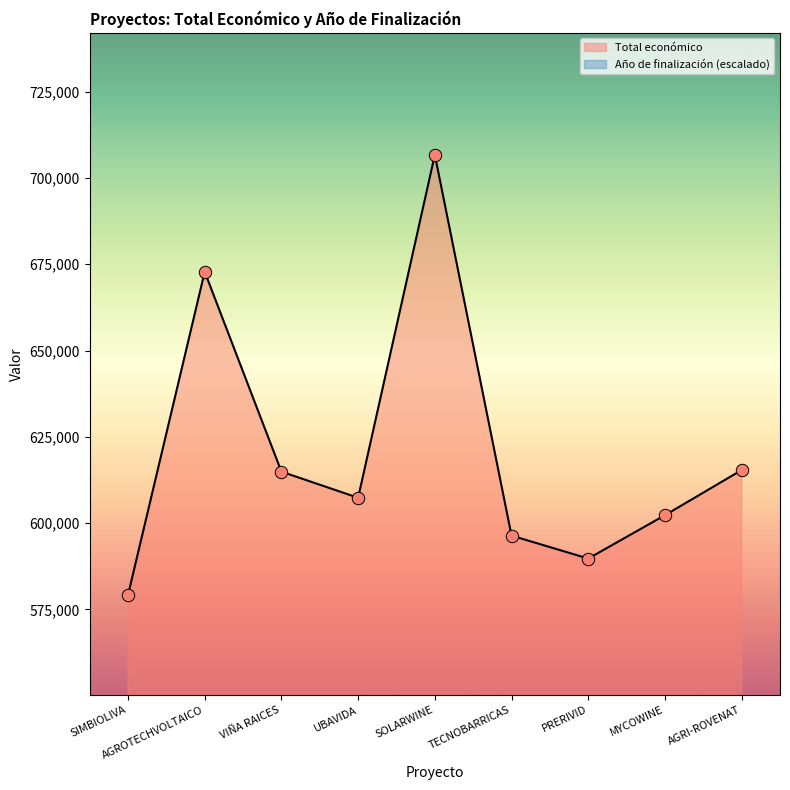

Which series has the largest total across all categories?

Total económico